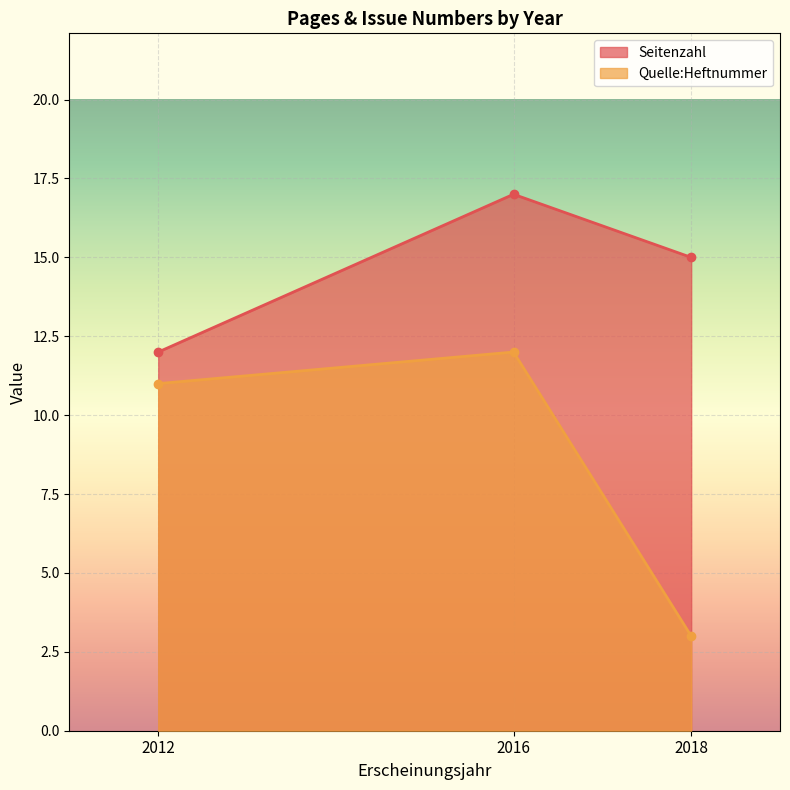

What are all the series names shown in the legend?

Seitenzahl, Quelle:Heftnummer